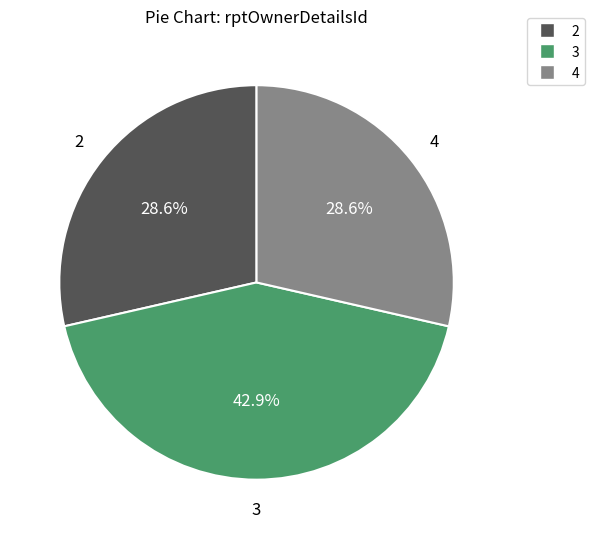

Approximately how many times larger is the value at 3 compared to 4?

1.5